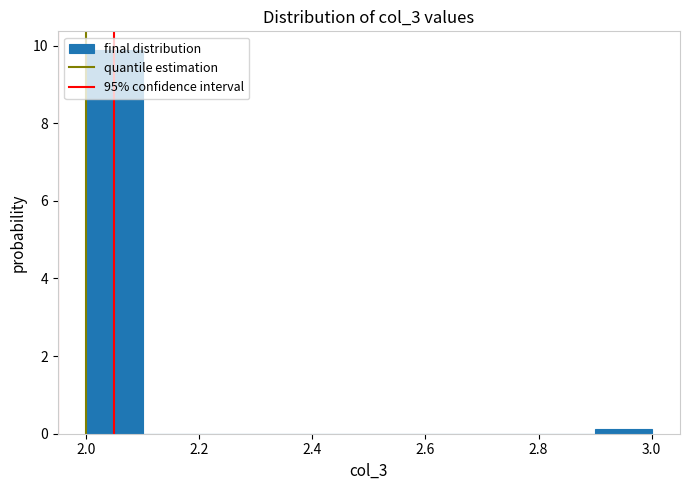

Which range on the x-axis has the tallest bar?

2.0 to 2.1